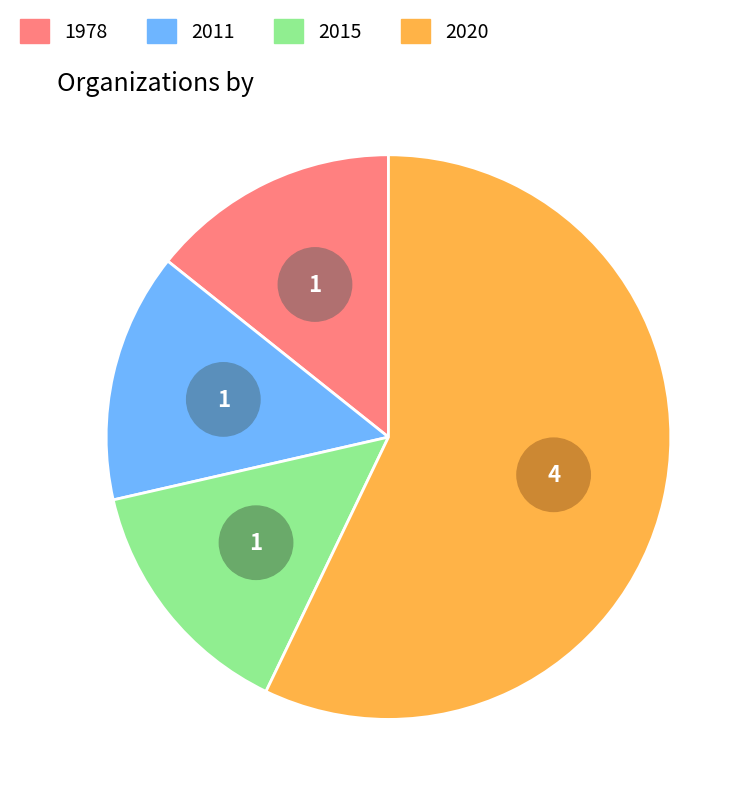

To the nearest percent, what portion does Bored of Boredom represent?

14%